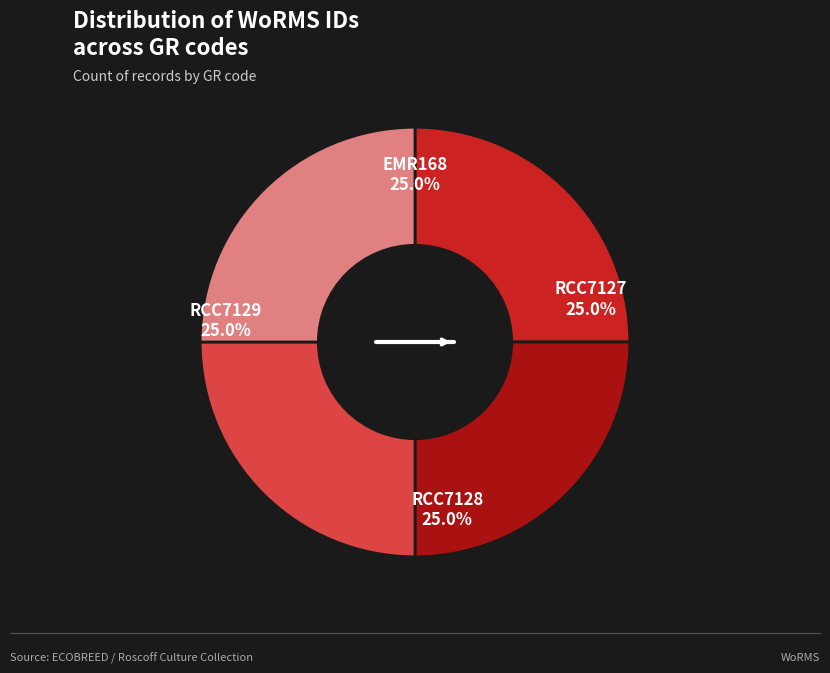

To the nearest percent, what is the combined percentage of RCC7128 and RCC7127?

50%